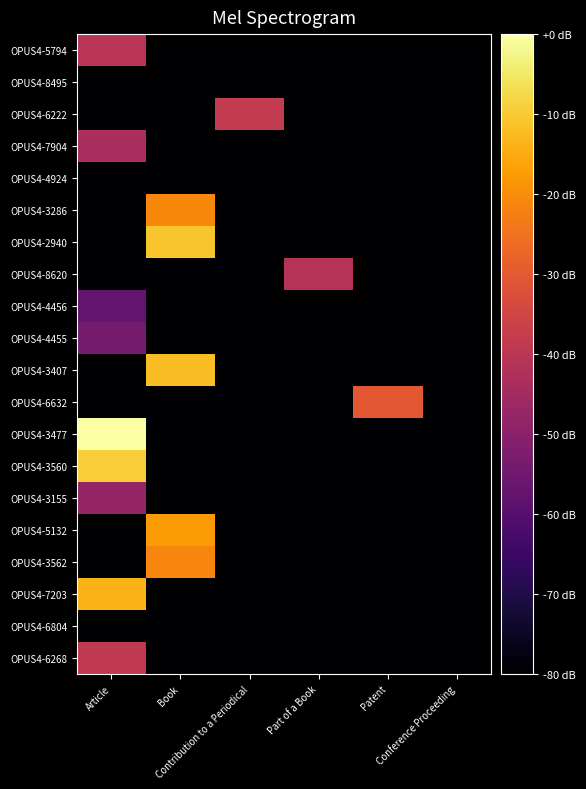

Between Article and Patent, which series saw the biggest shift?

OPUS4-3477